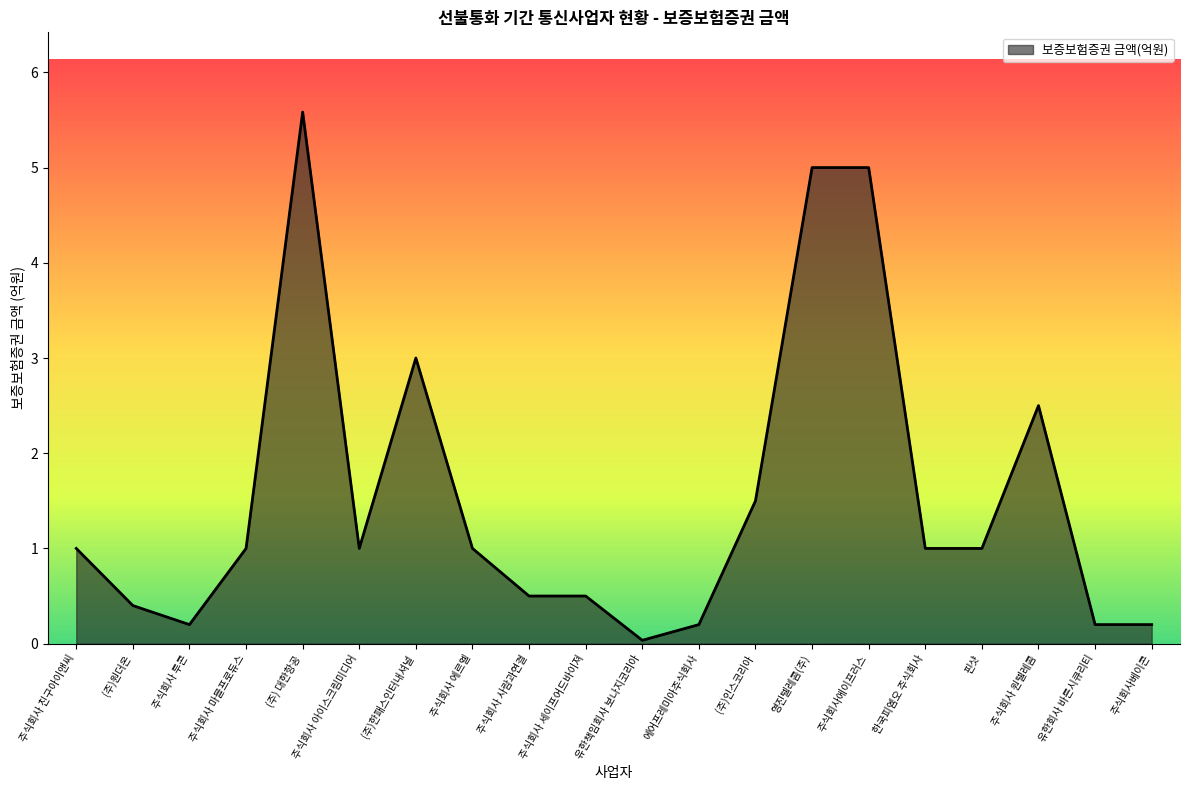

What is the sum of all values?

30.8